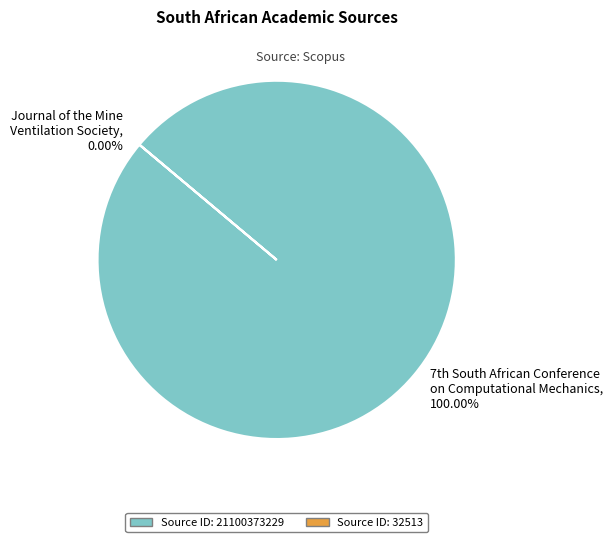

What is the majority slice?

21100373229